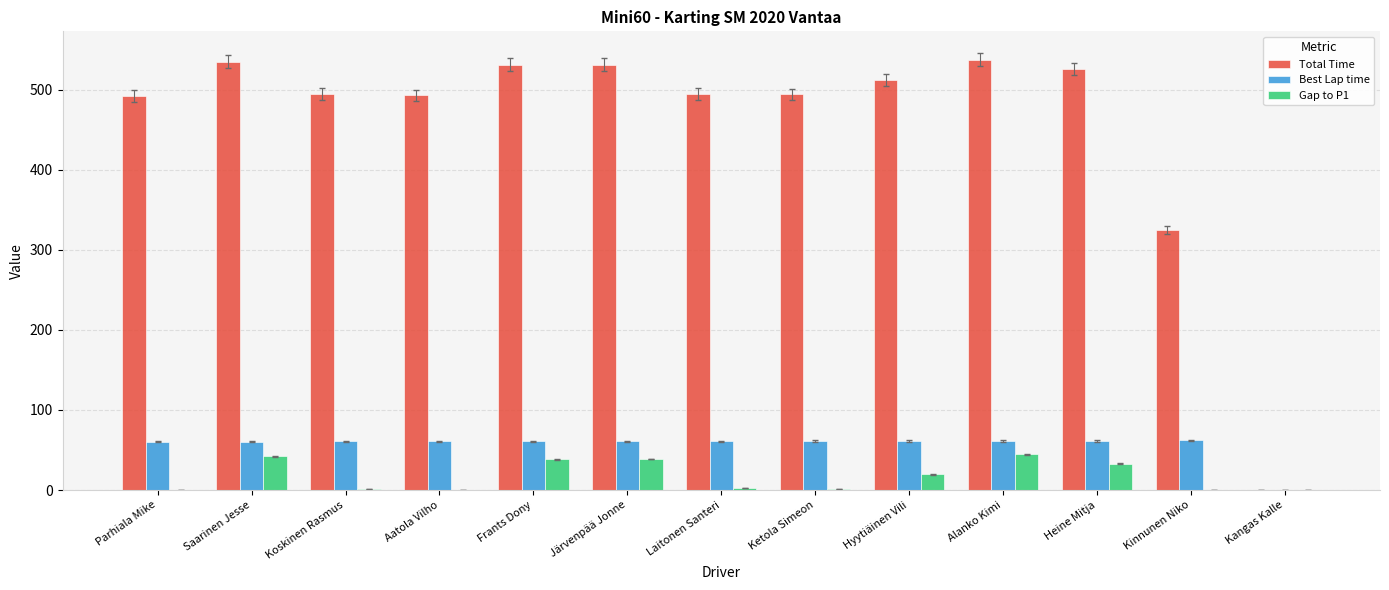

The Total Time series shows 199.0 at Parhiala Mike. True or false?

False